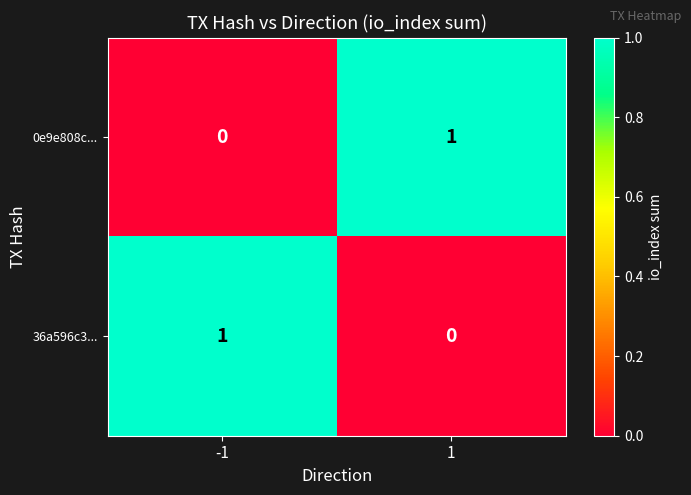

True or false: 0e9e808c... has a value of 1 at -1.

False